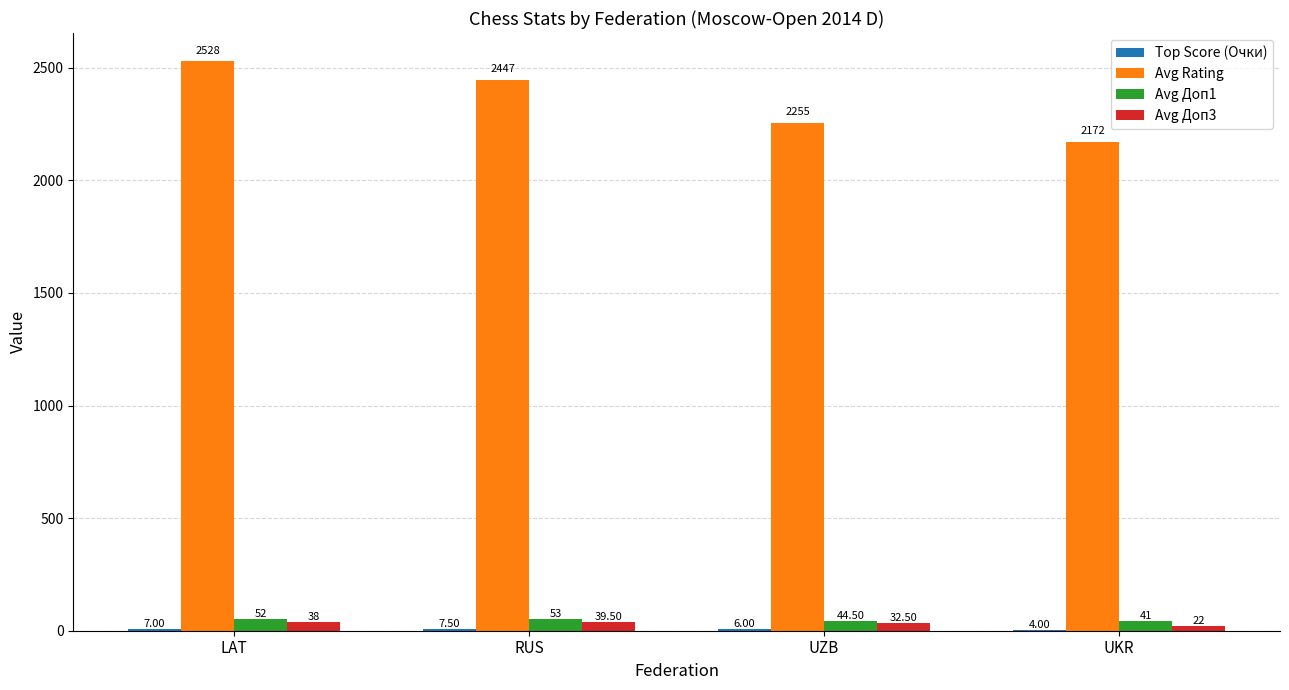

How many data points does each series have?

4